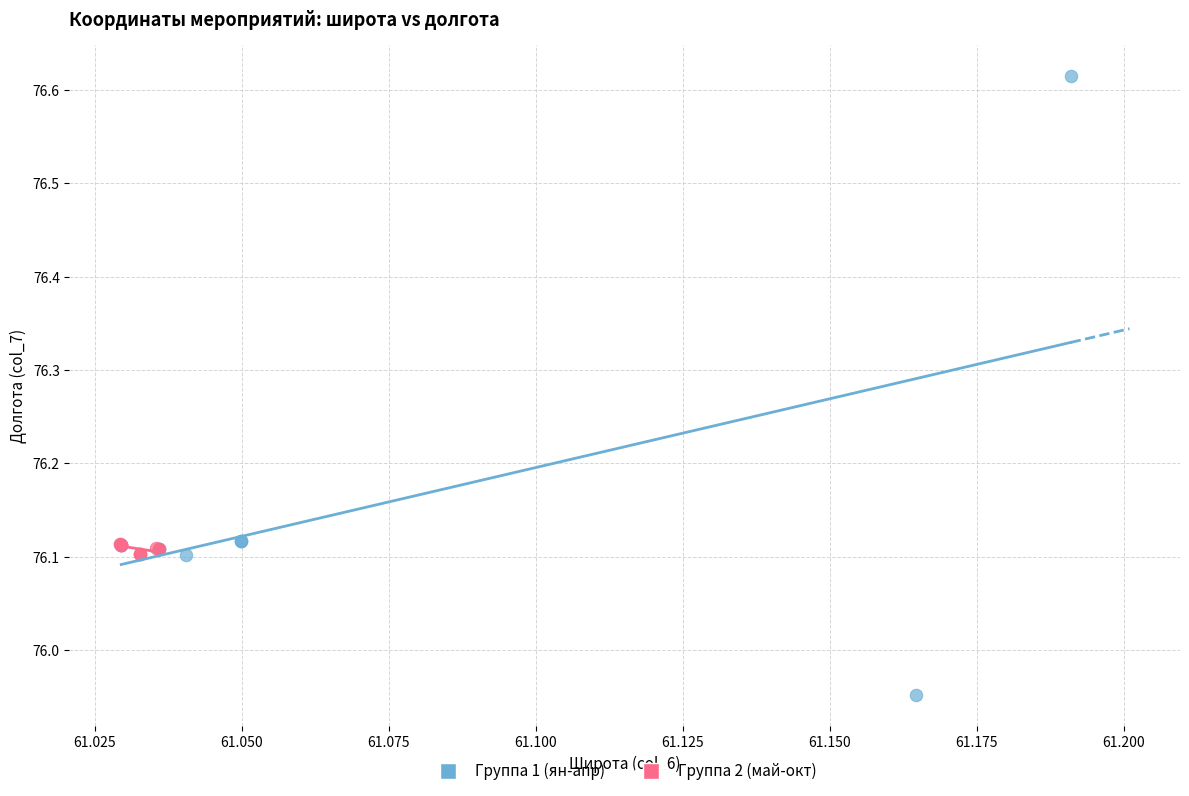

Which series has the largest Y range (max minus min)?

Группа 1 (ян-апр)